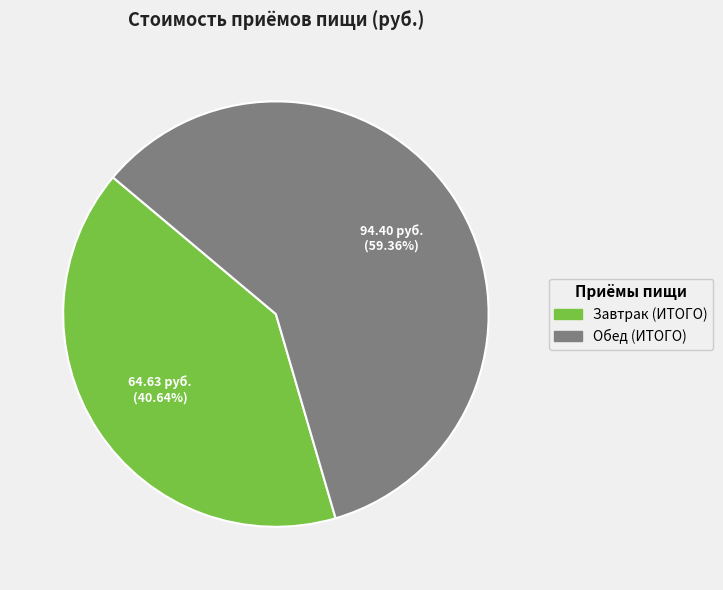

Which category accounts for the majority?

Обед (ИТОГО)